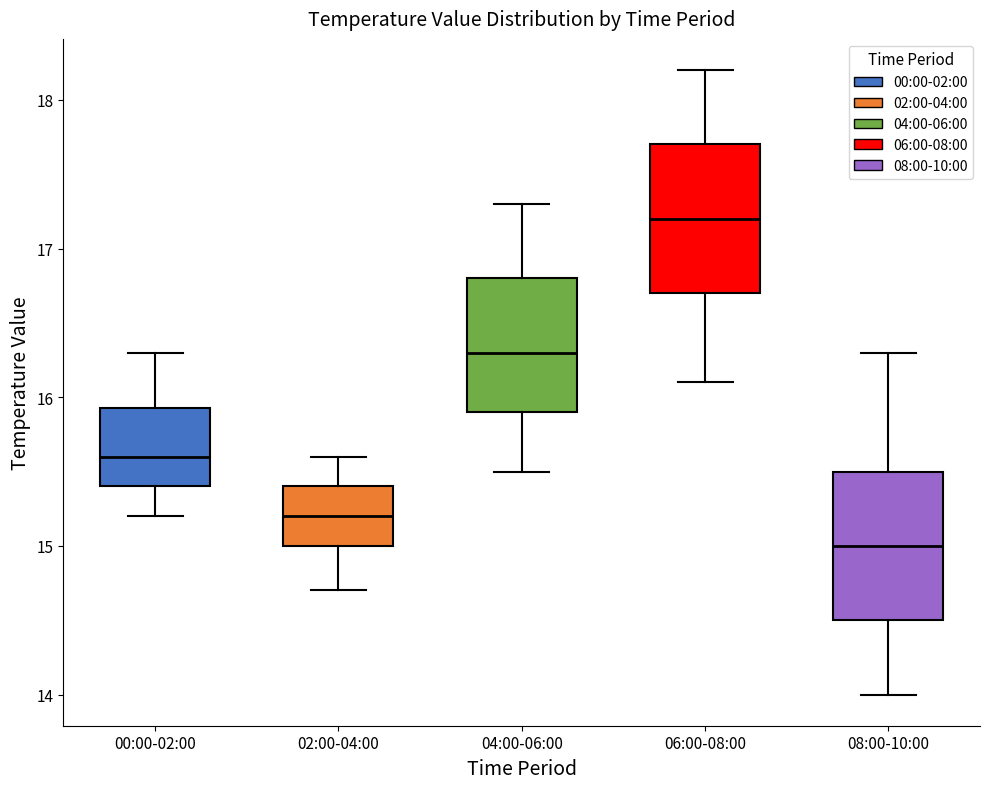

Reading left to right, transcribe this box plot: for each box, give where its median line is, the range the box spans, and where its two whiskers end, as read against the y-axis. The values are not printed on the chart, so give them approximately, as read against the axis.

00:00-02:00: median 15.6, box 15.4 to 15.9, whiskers 15.2 to 16.3
02:00-04:00: median 15.2, box 15.0 to 15.4, whiskers 14.7 to 15.6
04:00-06:00: median 16.3, box 15.9 to 16.8, whiskers 15.5 to 17.3
06:00-08:00: median 17.2, box 16.7 to 17.7, whiskers 16.1 to 18.2
08:00-10:00: median 15.0, box 14.5 to 15.5, whiskers 14.0 to 16.3